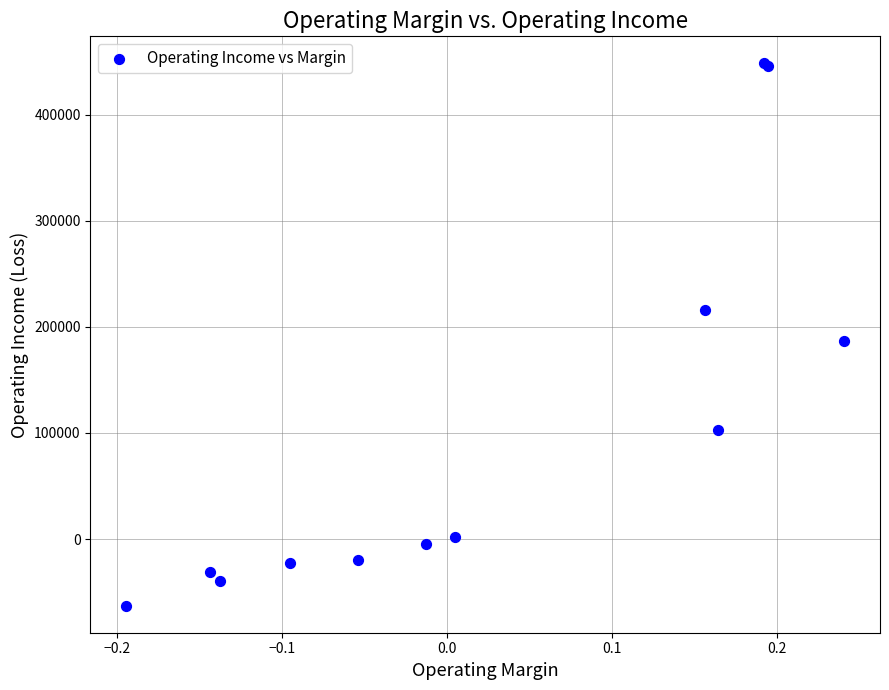

What Y value in the scatter plot is closest to 192780?

186439